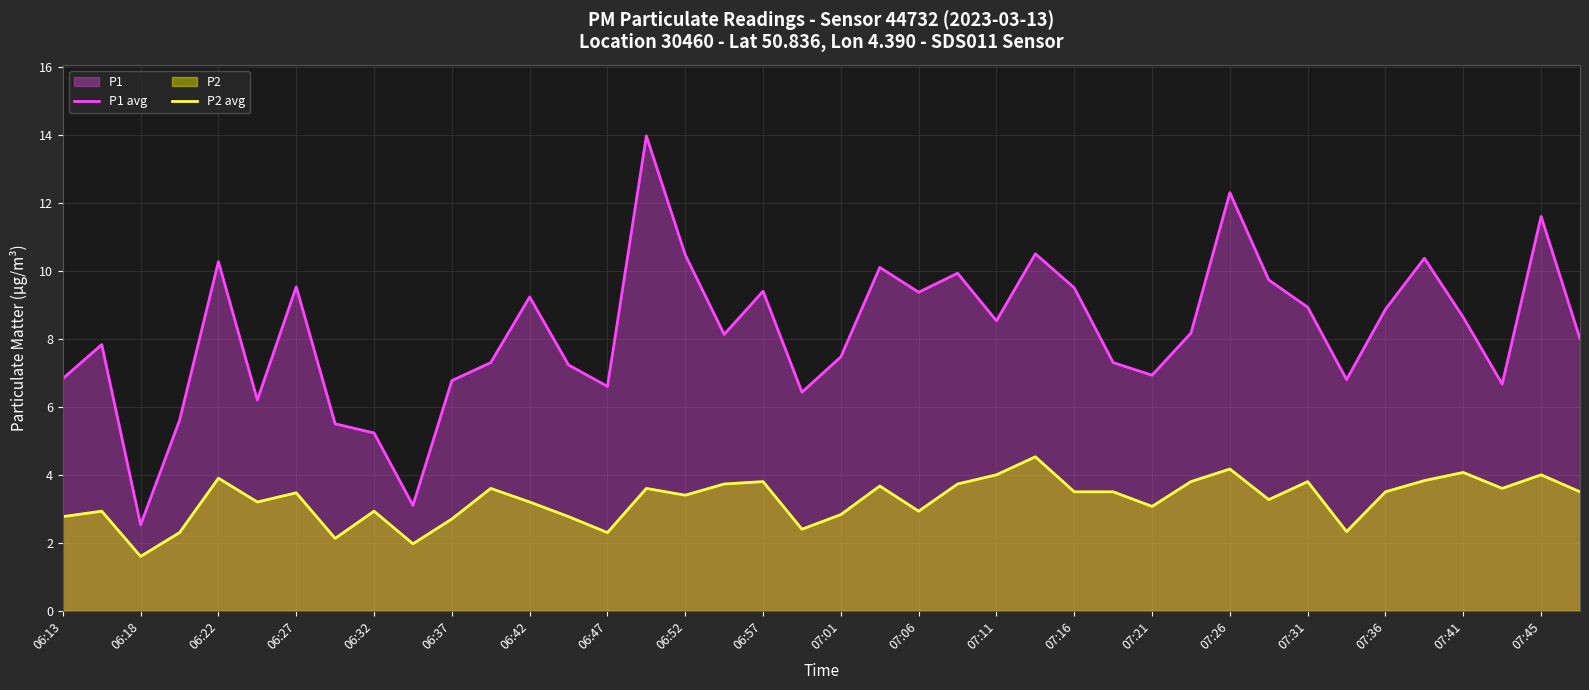

Does the chart display data point markers on the line(s)?

No